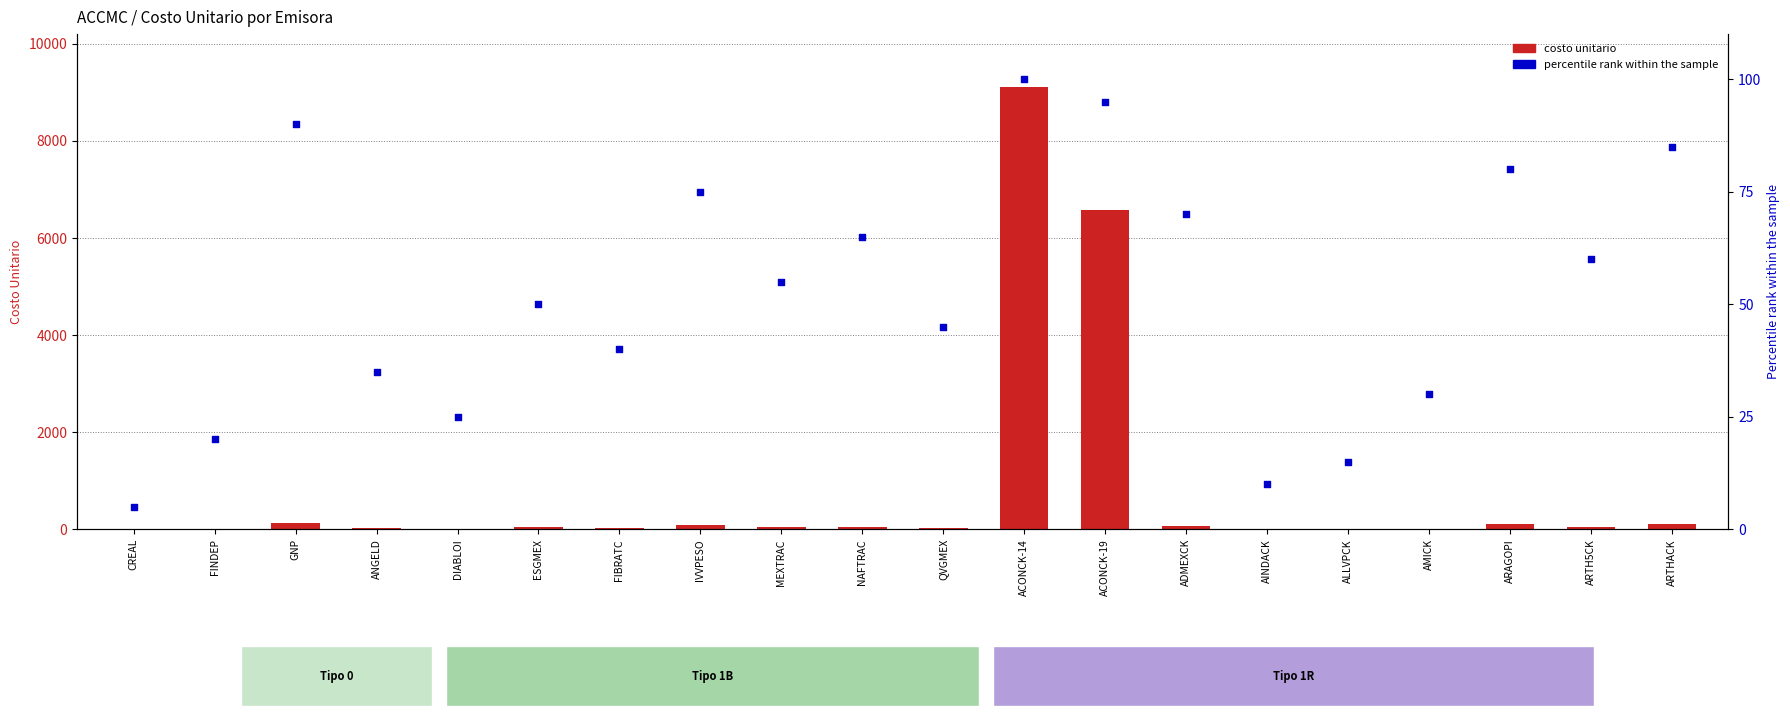

Which series has the largest Y range (max minus min)?

costo unitario